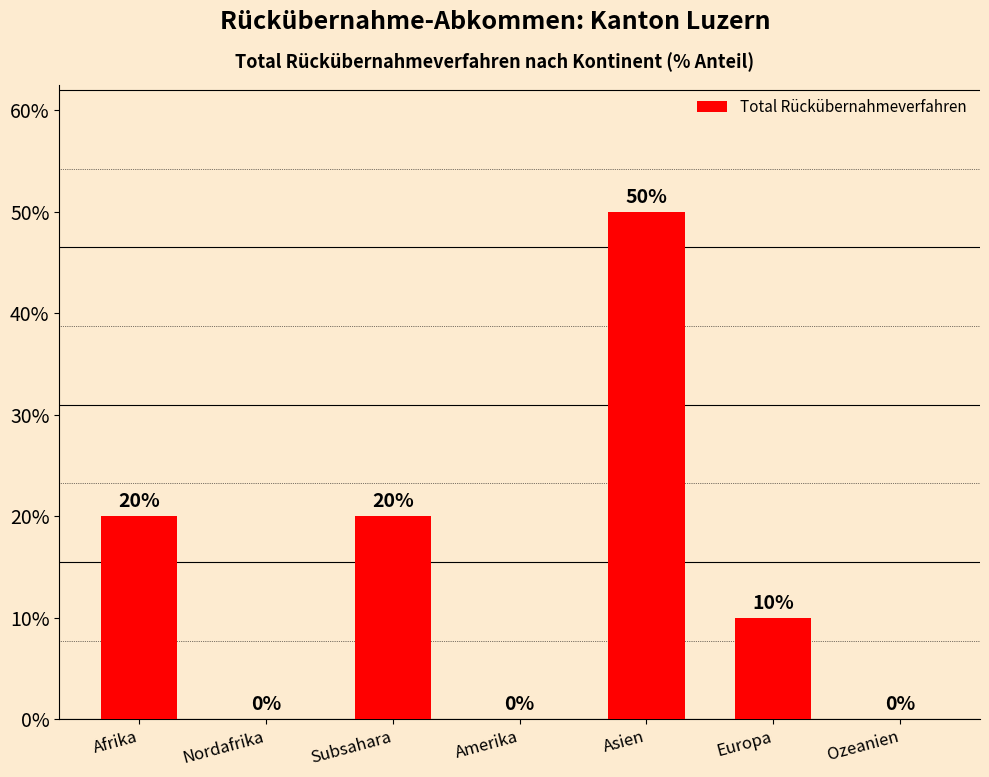

Read the value at Subsahara.

20